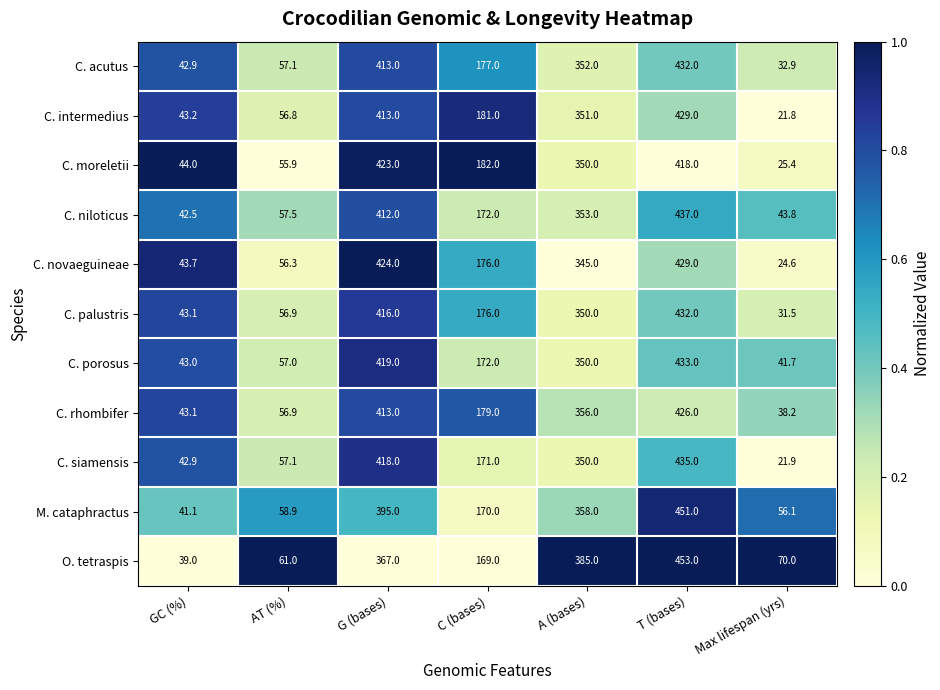

Rank the categories by C. niloticus value from highest to lowest.

T (bases), G (bases), A (bases), C (bases), AT (%), Max lifespan (yrs), GC (%)